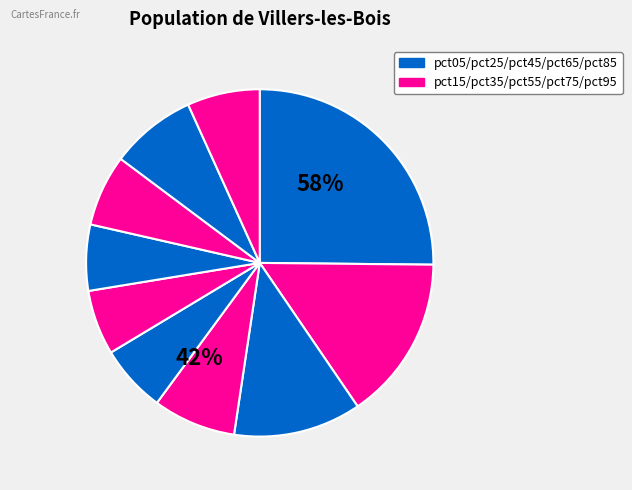

Combined, what portion of the pie is pct55 and pct85?

14.1%